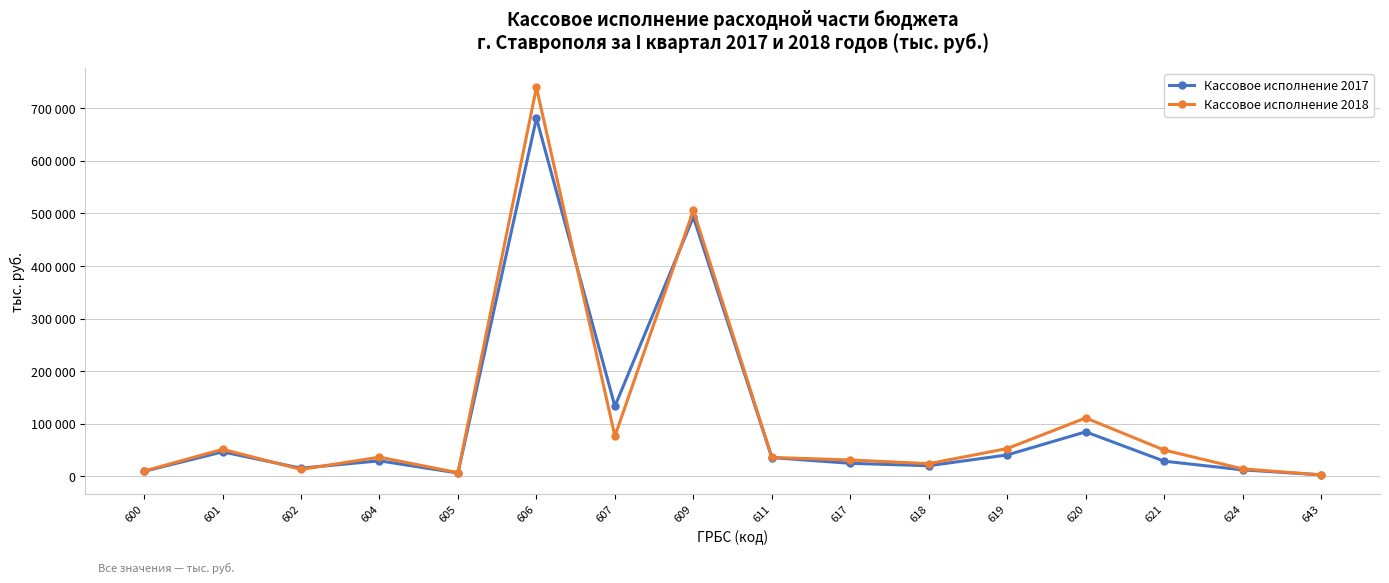

Is this an area chart (filled region under the line)?

No